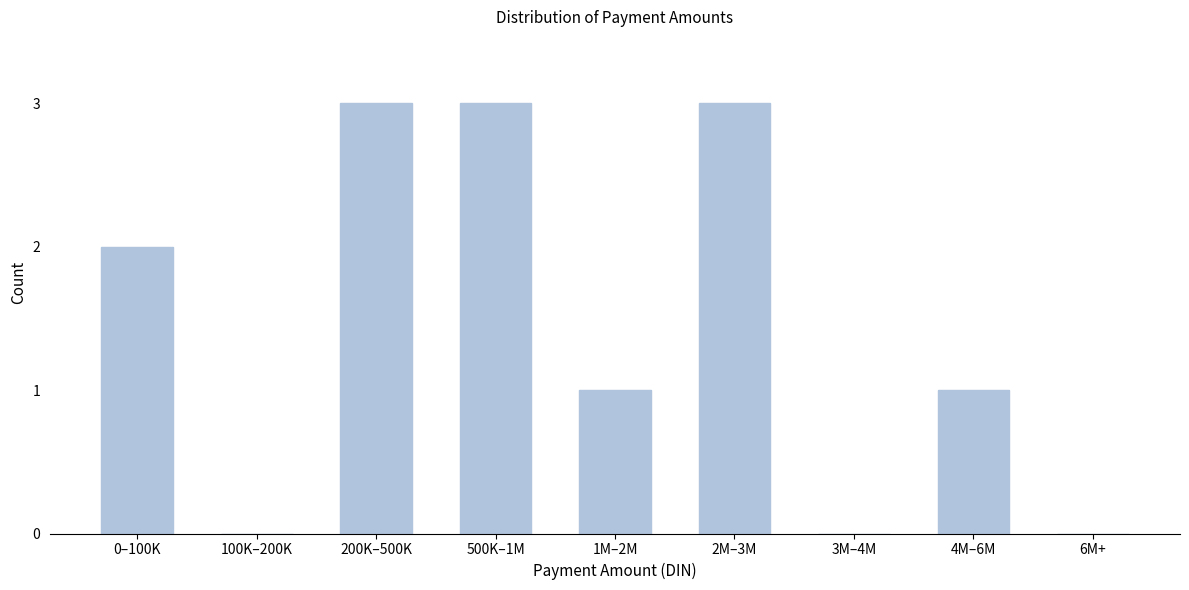

Reading left to right, what are all the values shown in this chart?

0–100K=2	100K–200K=0	200K–500K=3	500K–1M=3	1M–2M=1	2M–3M=3	3M–4M=0	4M–6M=1	6M+=0